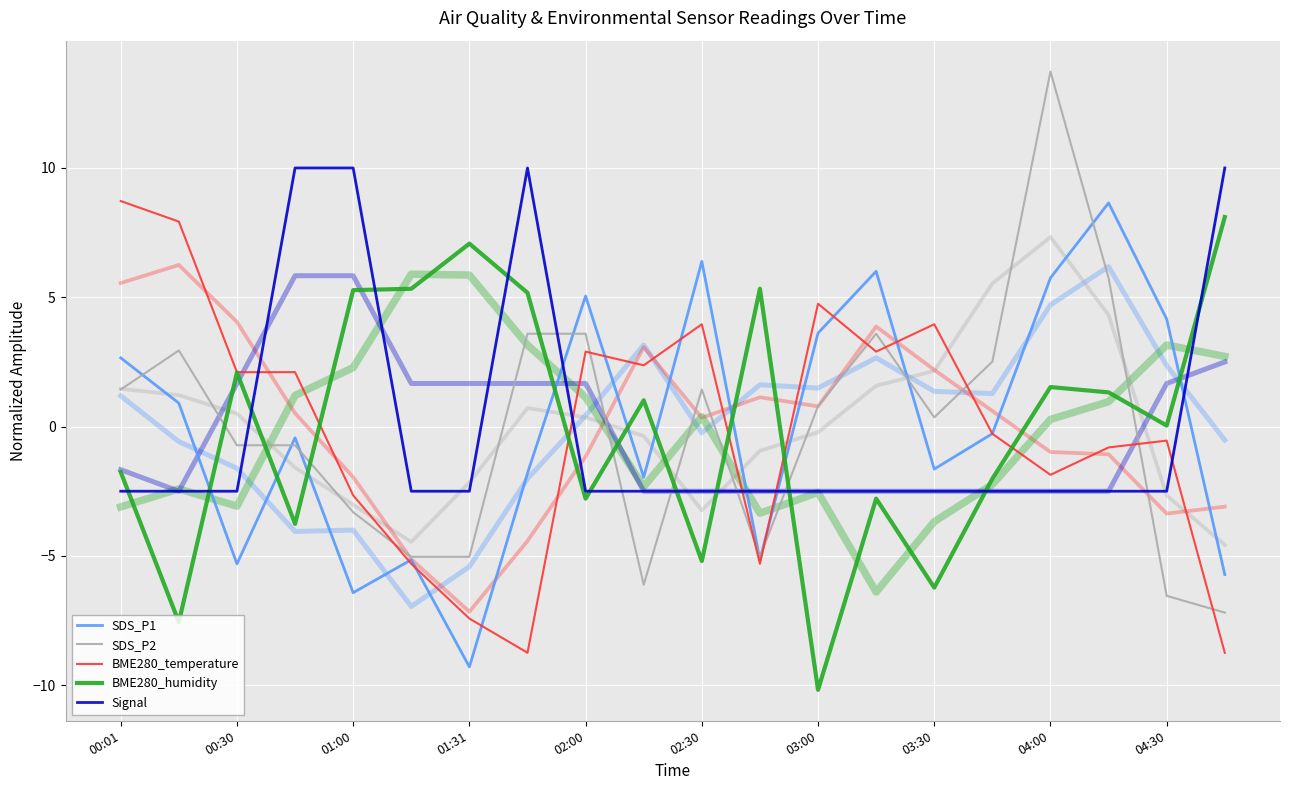

Rank the series by their maximum value, from highest to lowest.

SDS_P2, Signal, BME280_temperature, SDS_P1, BME280_humidity